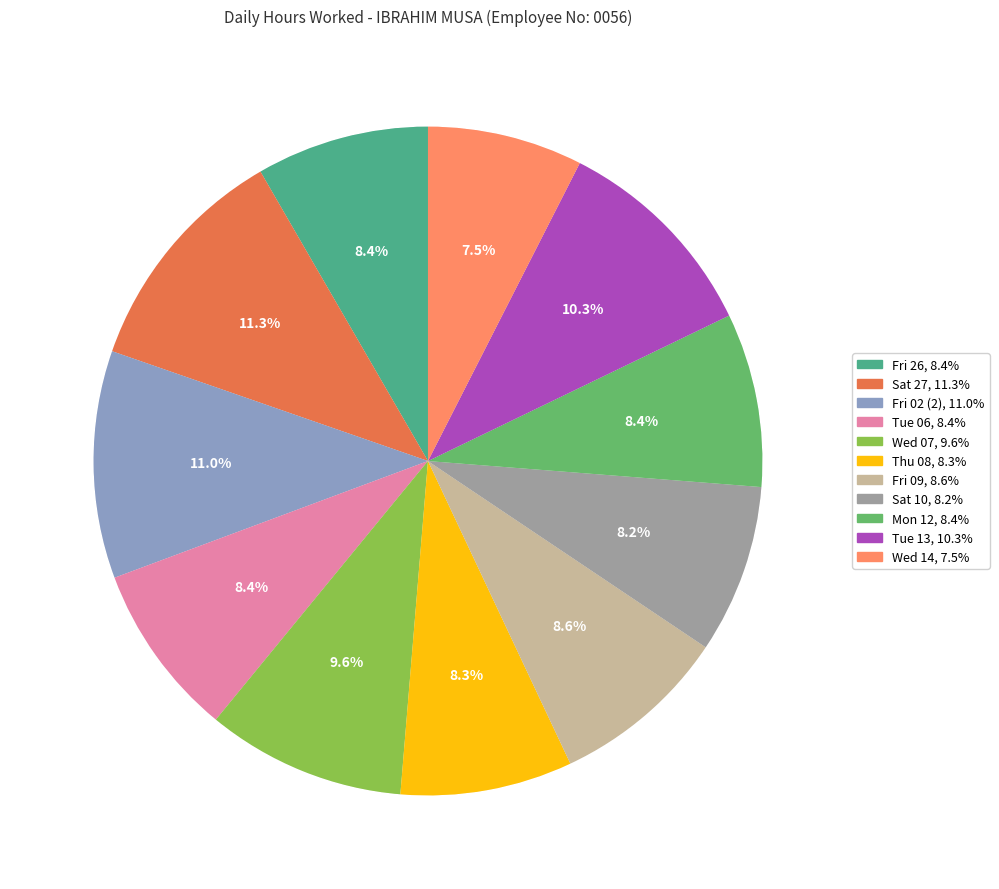

Rank the categories by value from lowest to highest.

Wed 14, Sat 10, Thu 08, Fri 26, Tue 06, Mon 12, Fri 09, Wed 07, Tue 13, Fri 02 (2), Sat 27